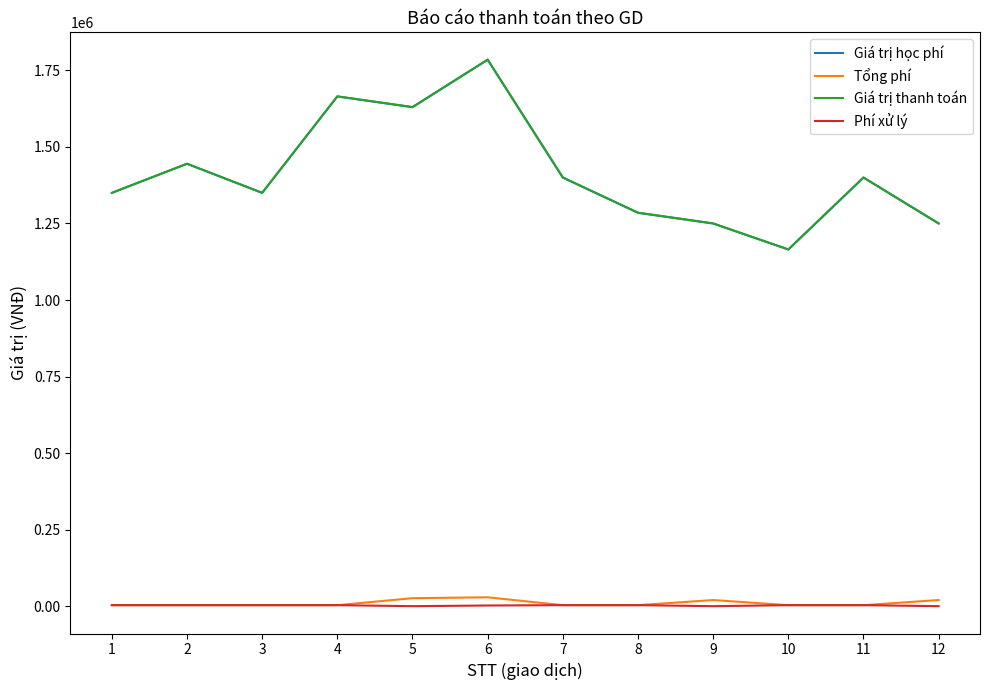

Does the chart display data point markers on the line(s)?

No